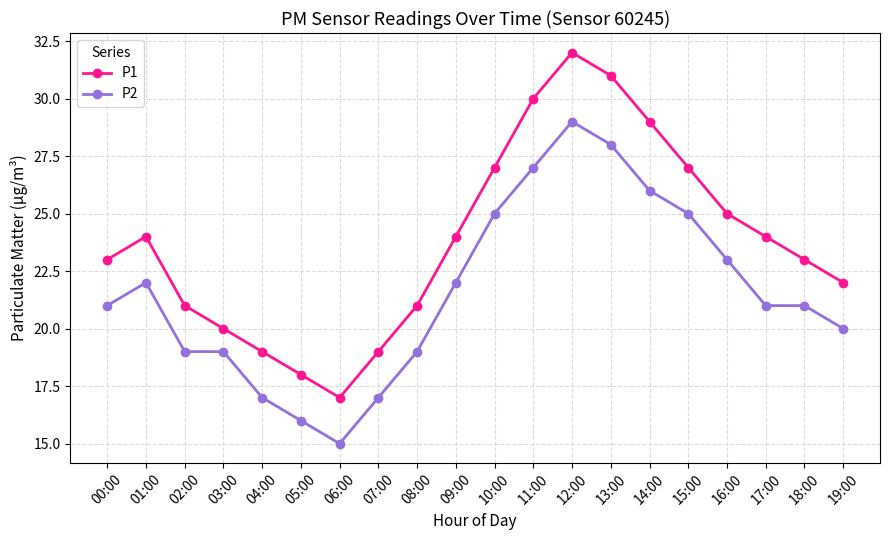

Rank the series by their average value, from highest to lowest.

P1, P2